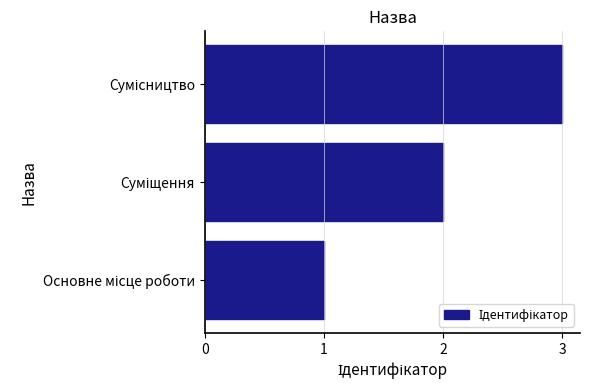

What is the difference between the maximum and minimum values?

2